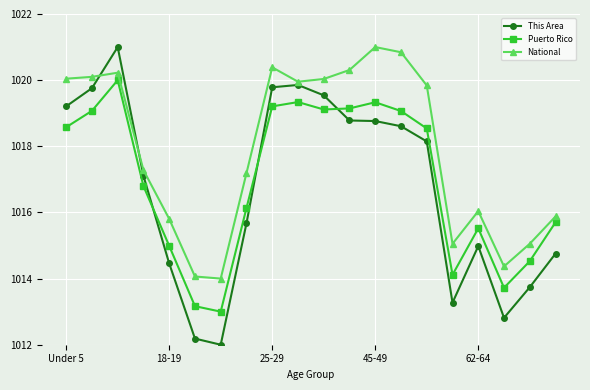

Which series has the largest total across all categories?

National